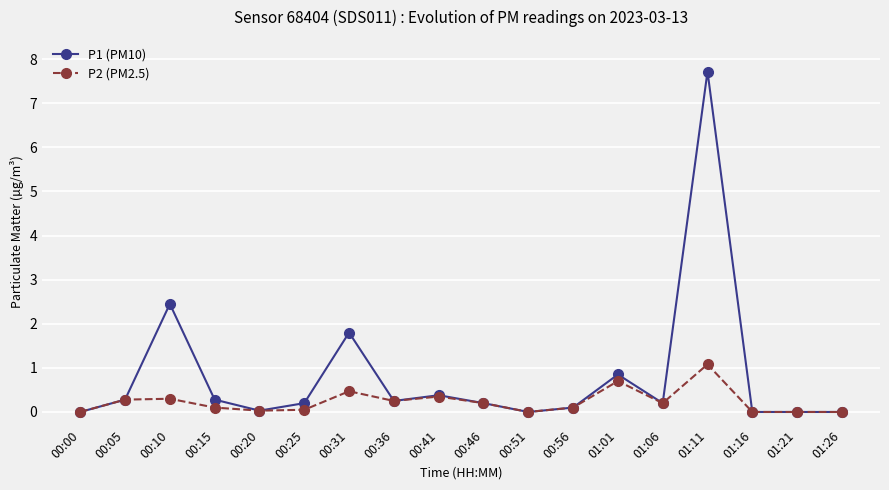

What is the label of the 10th point from the left?

00:46